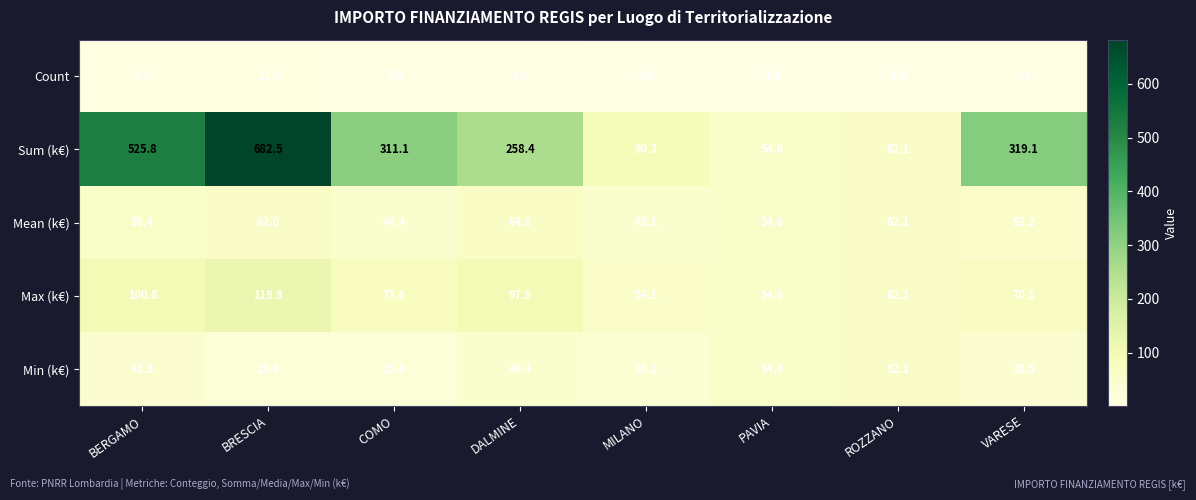

What is the average value of the Max (k€) series?

79.1